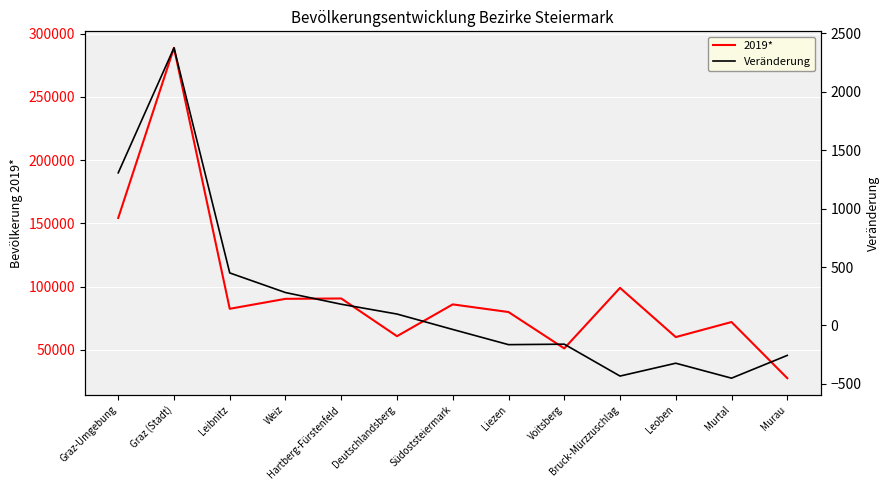

True or false: Veränderung and 2019* cross at least once.

False